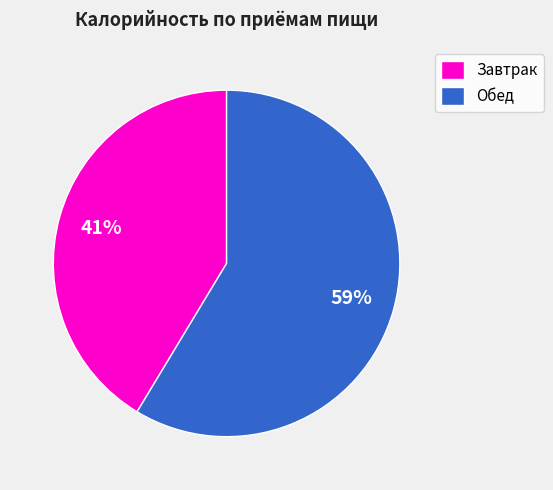

Combined, do Обед and Завтрак account for over 50%?

Yes